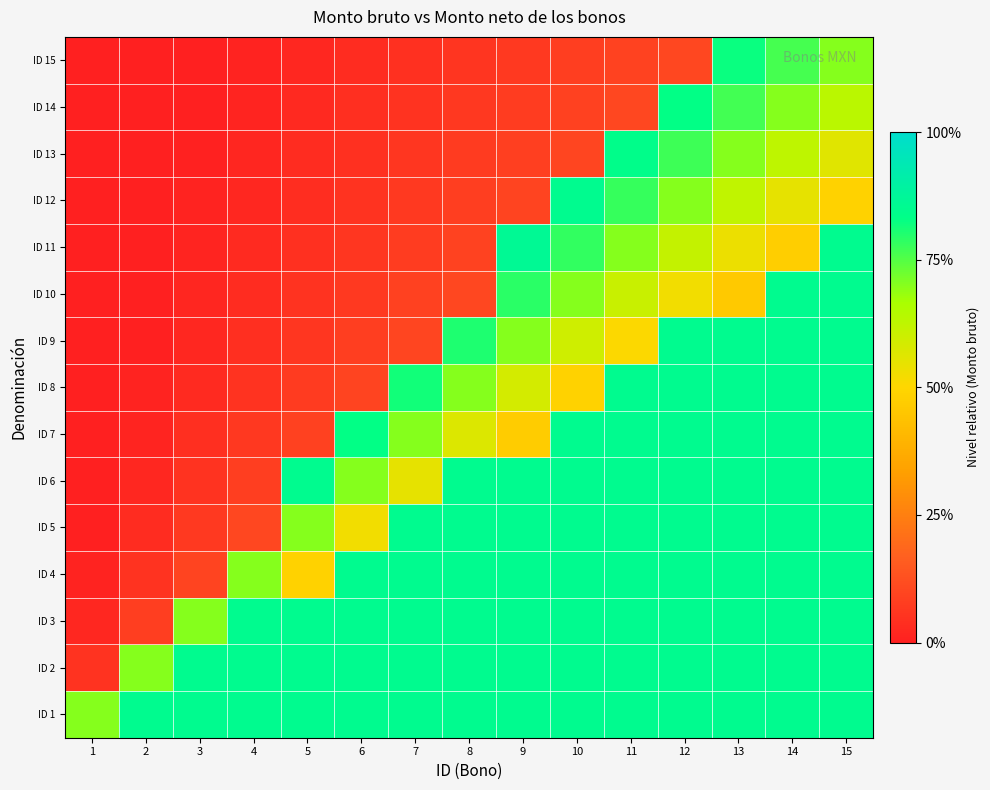

Reading left to right, list all the values displayed in this chart.

ID 1: 1=0.7	2=0.8	3=0.8	4=0.8	5=0.8	6=0.8	7=0.8	8=0.8	9=0.8	10=0.8	11=0.8	12=0.8	13=0.8	14=0.8	15=0.8
ID 2: 1=0.1	2=0.7	3=0.8	4=0.8	5=0.8	6=0.8	7=0.8	8=0.8	9=0.8	10=0.8	11=0.8	12=0.8	13=0.8	14=0.8	15=0.8
ID 3: 1=0.0	2=0.1	3=0.7	4=0.8	5=0.8	6=0.8	7=0.8	8=0.8	9=0.8	10=0.8	11=0.8	12=0.8	13=0.8	14=0.8	15=0.8
ID 4: 1=0.0	2=0.1	3=0.1	4=0.7	5=0.5	6=0.8	7=0.8	8=0.8	9=0.8	10=0.8	11=0.8	12=0.8	13=0.8	14=0.8	15=0.8
ID 5: 1=0.0	2=0.0	3=0.1	4=0.1	5=0.7	6=0.5	7=0.8	8=0.8	9=0.8	10=0.8	11=0.8	12=0.8	13=0.8	14=0.8	15=0.8
ID 6: 1=0.0	2=0.0	3=0.1	4=0.1	5=0.9	6=0.7	7=0.6	8=0.8	9=0.8	10=0.8	11=0.8	12=0.8	13=0.8	14=0.8	15=0.8
ID 7: 1=0.0	2=0.0	3=0.0	4=0.1	5=0.1	6=0.8	7=0.7	8=0.6	9=0.5	10=0.8	11=0.8	12=0.8	13=0.8	14=0.8	15=0.8
ID 8: 1=0.0	2=0.0	3=0.0	4=0.1	5=0.1	6=0.1	7=0.8	8=0.7	9=0.6	10=0.5	11=0.8	12=0.8	13=0.8	14=0.8	15=0.8
ID 9: 1=0.0	2=0.0	3=0.0	4=0.0	5=0.1	6=0.1	7=0.1	8=0.8	9=0.7	10=0.6	11=0.5	12=0.8	13=0.8	14=0.8	15=0.8
ID 10: 1=0.0	2=0.0	3=0.0	4=0.0	5=0.1	6=0.1	7=0.1	8=0.1	9=0.8	10=0.7	11=0.6	12=0.5	13=0.5	14=0.8	15=0.8
ID 11: 1=0.0	2=0.0	3=0.0	4=0.0	5=0.0	6=0.1	7=0.1	8=0.1	9=0.9	10=0.8	11=0.7	12=0.6	13=0.5	14=0.5	15=0.8
ID 12: 1=0.0	2=0.0	3=0.0	4=0.0	5=0.0	6=0.1	7=0.1	8=0.1	9=0.1	10=0.9	11=0.8	12=0.7	13=0.6	14=0.6	15=0.5
ID 13: 1=0.0	2=0.0	3=0.0	4=0.0	5=0.0	6=0.0	7=0.1	8=0.1	9=0.1	10=0.1	11=0.8	12=0.8	13=0.7	14=0.6	15=0.6
ID 14: 1=0.0	2=0.0	3=0.0	4=0.0	5=0.0	6=0.0	7=0.1	8=0.1	9=0.1	10=0.1	11=0.1	12=0.8	13=0.8	14=0.7	15=0.6
ID 15: 1=0.0	2=0.0	3=0.0	4=0.0	5=0.0	6=0.0	7=0.0	8=0.1	9=0.1	10=0.1	11=0.1	12=0.1	13=0.8	14=0.8	15=0.7